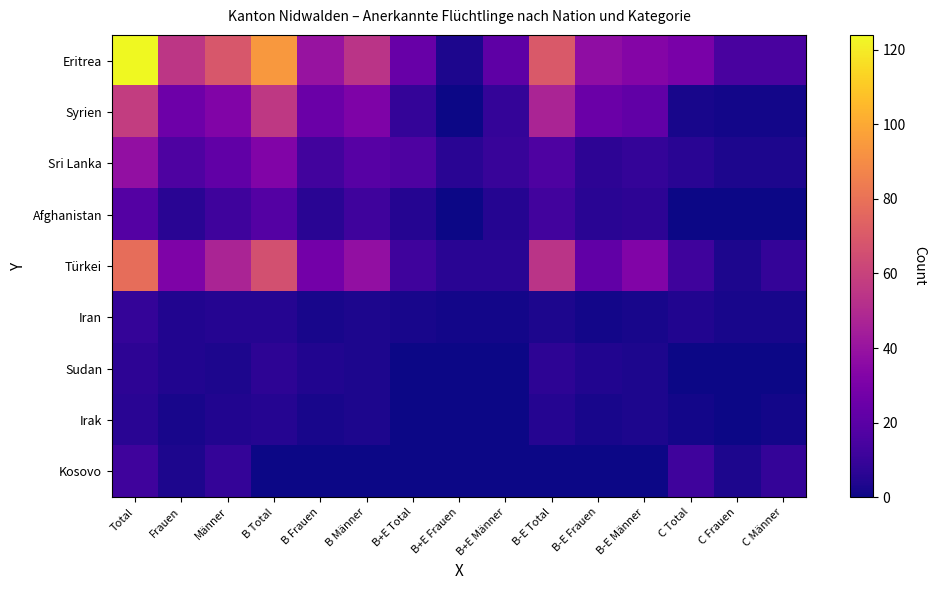

What is the total value across all series at B+E Frauen?

16